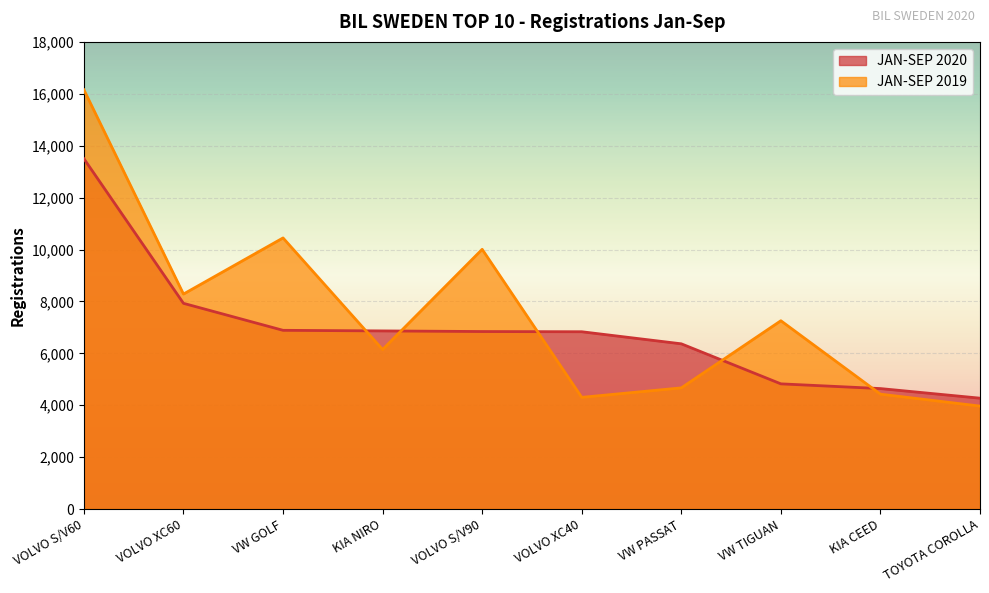

The JAN-SEP 2019 series shows 1736 at VOLVO XC40. True or false?

False